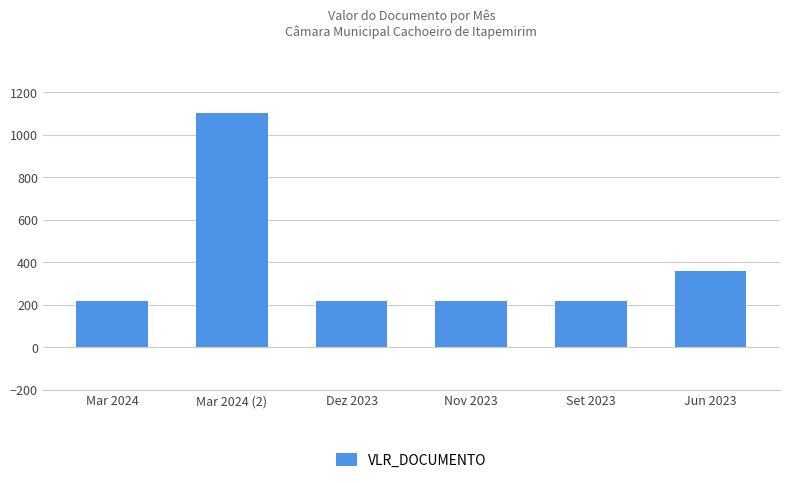

What is the label of the 4th bar from the left?

Nov 2023